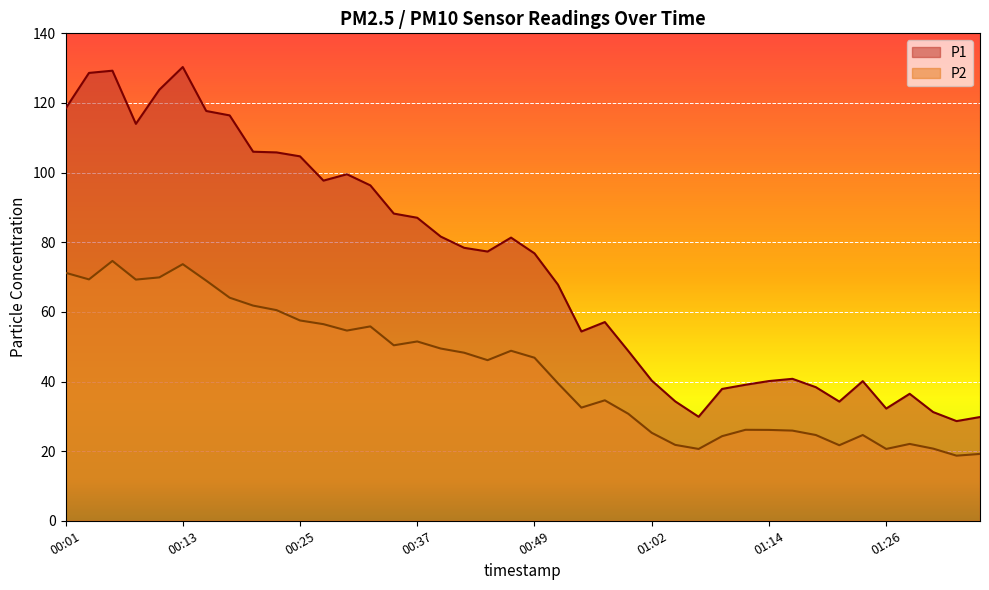

What is the difference between the P2 values at 00:52 and 01:02?

14.2